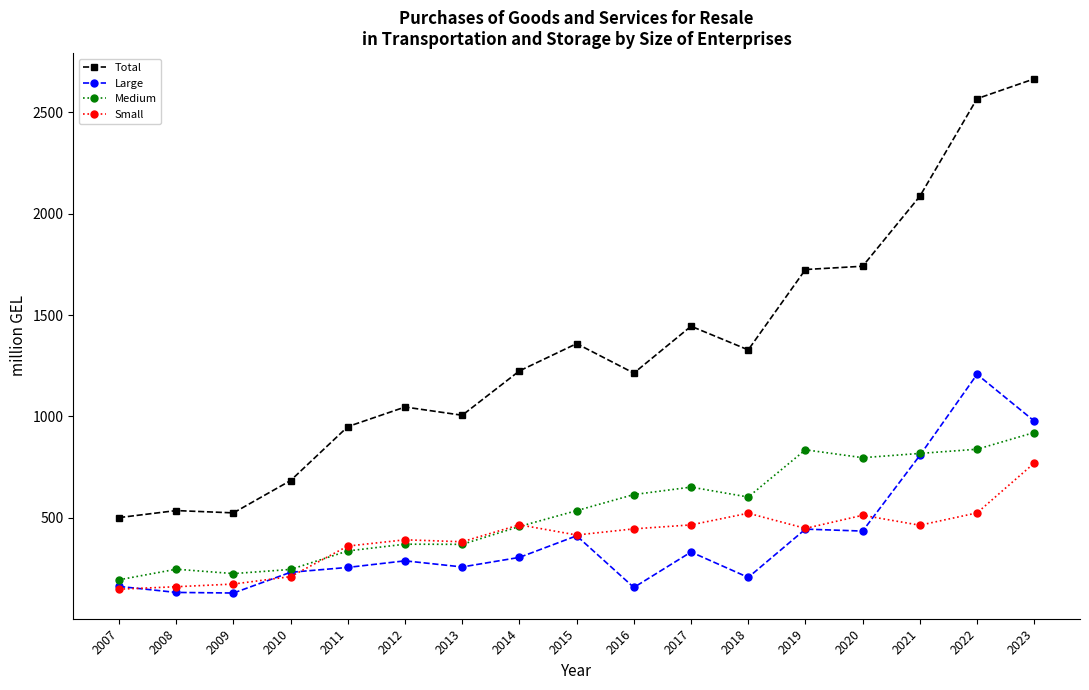

What is the value of the Medium point at the 16th from the left?

837.4